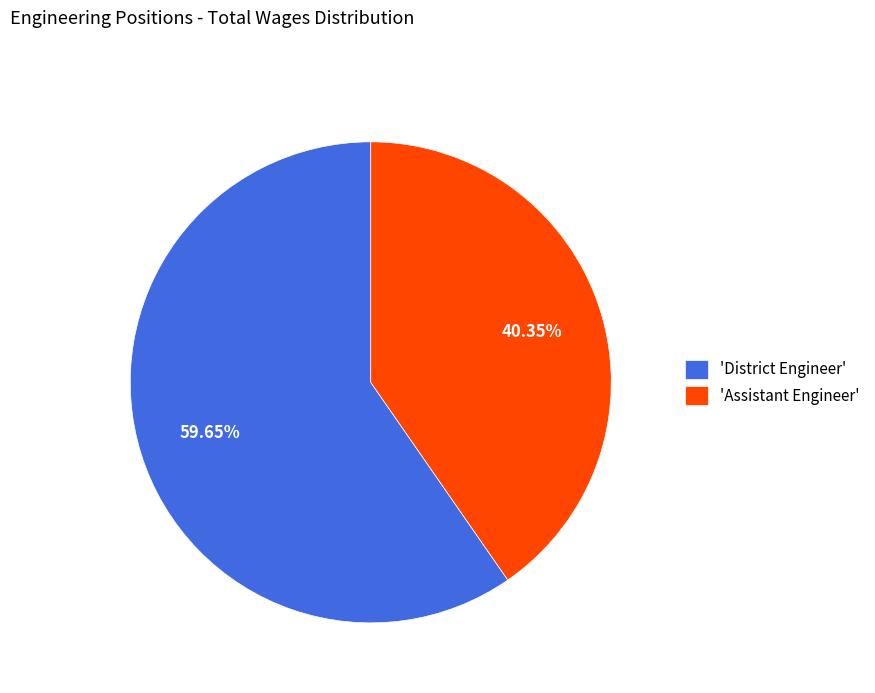

Does 'Assistant Engineer' account for over 50% of the chart?

No